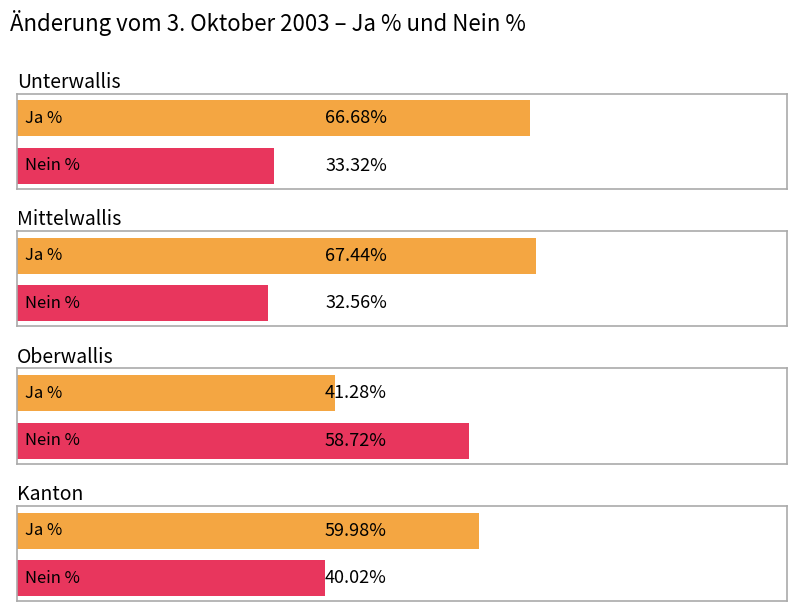

The value of Nein % at Oberwallis is 96.8. True or false?

False